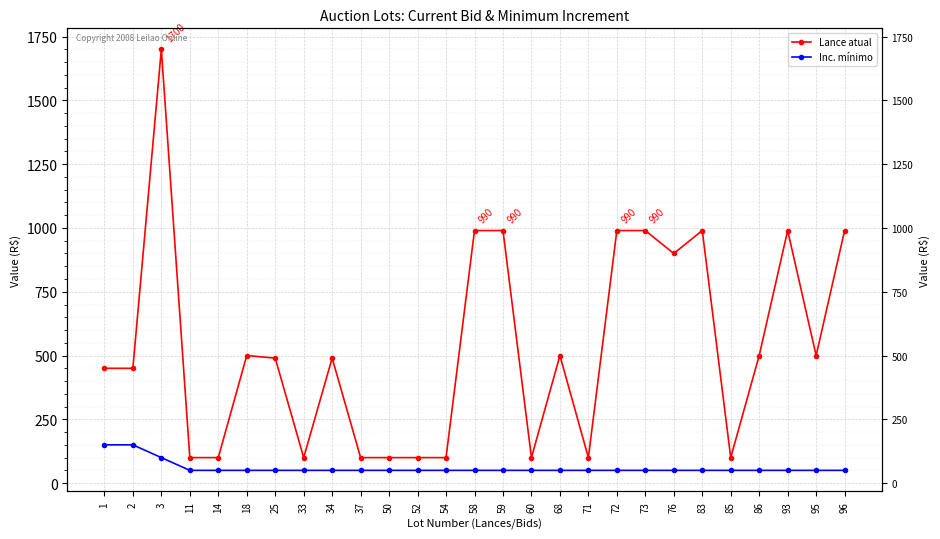

Rank the series by their maximum value, from highest to lowest.

Lance atual, Inc. mínimo